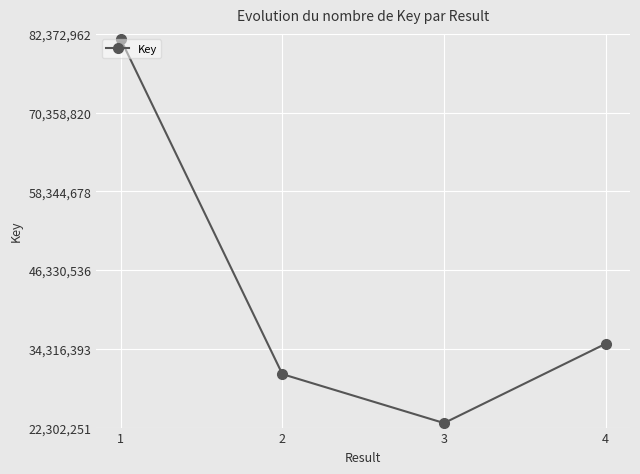

How many points are lower than both their immediate neighbors (excluding endpoints)?

1